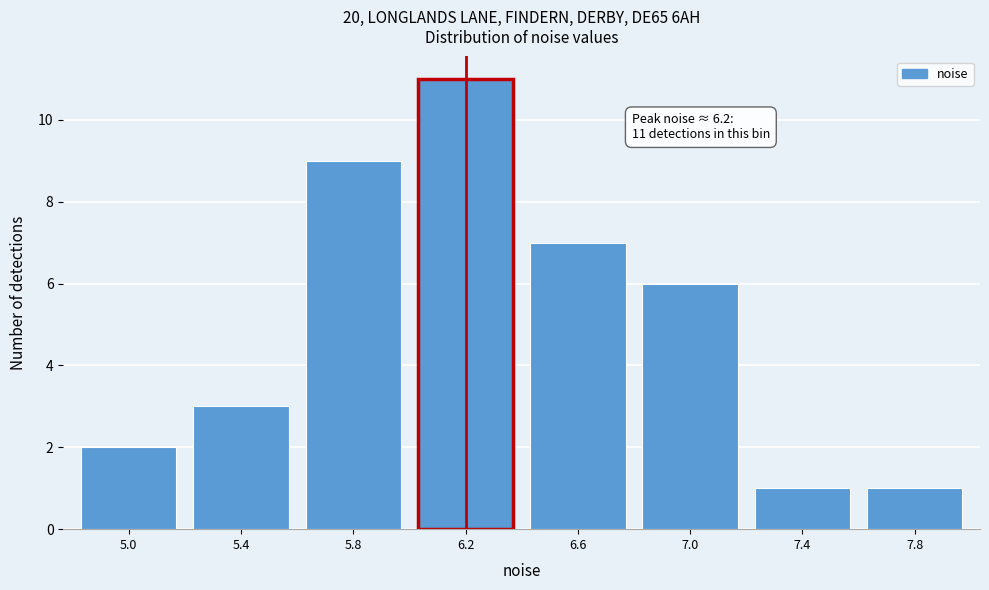

Reading right to left, what are all the values shown in this chart?

1	1	6	7	11	9	3	2